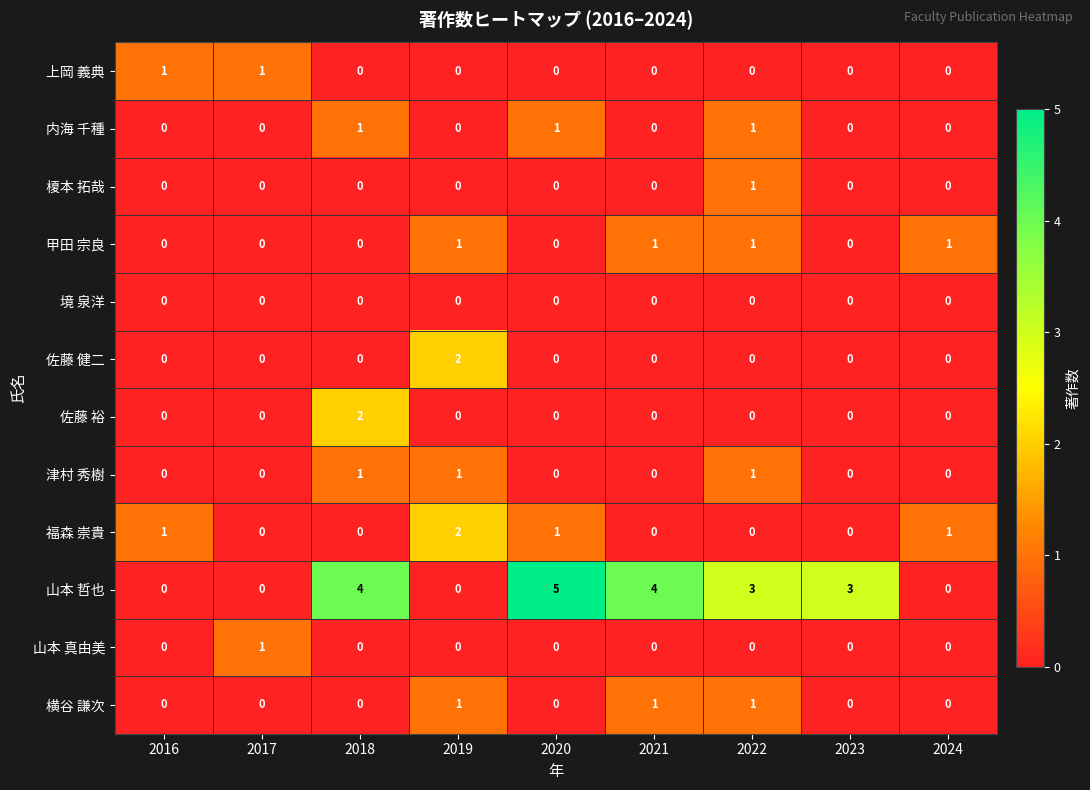

What is the sum of all 内海 千種 values?

3